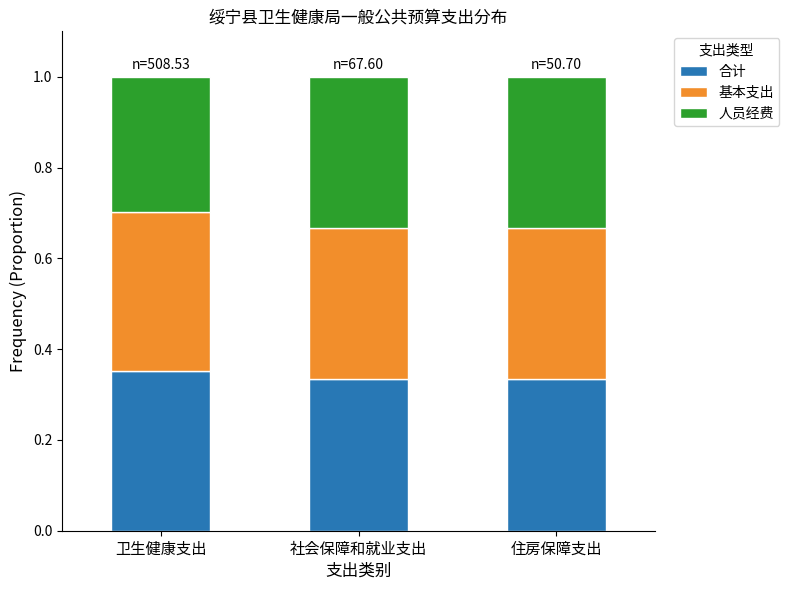

What is the total value across all series at 卫生健康支出?

1.0